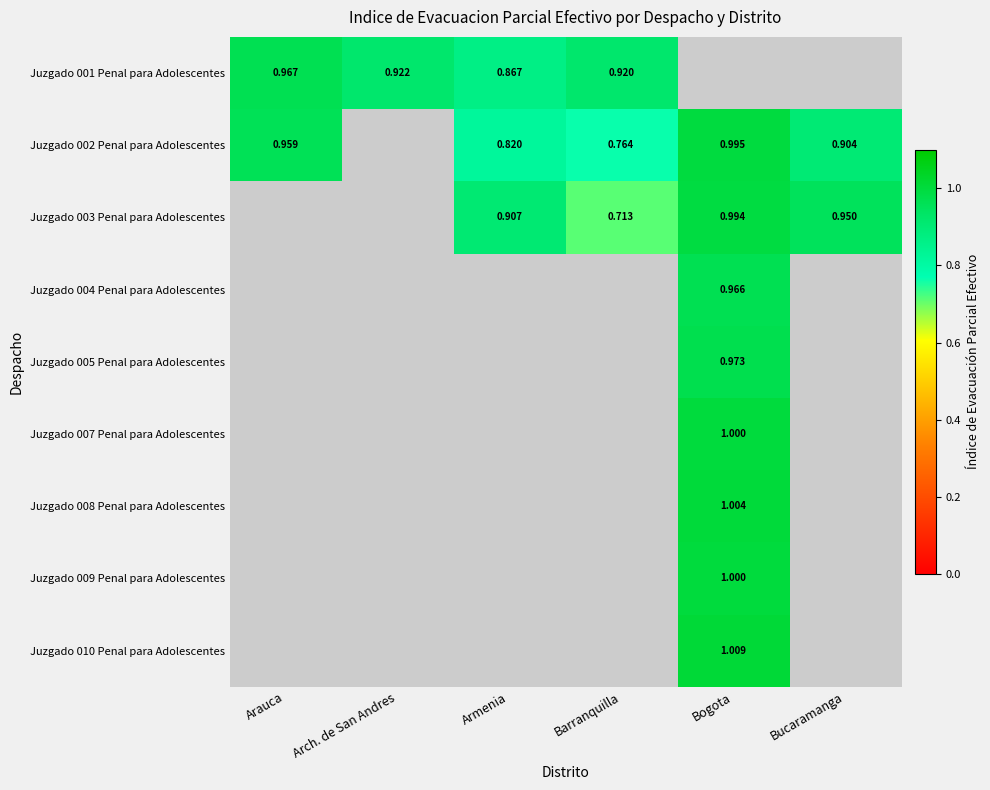

Is the value of Juzgado 001 Penal para Adolescentes at Barranquilla greater than the value of Juzgado 002 Penal para Adolescentes at Bucaramanga?

Yes